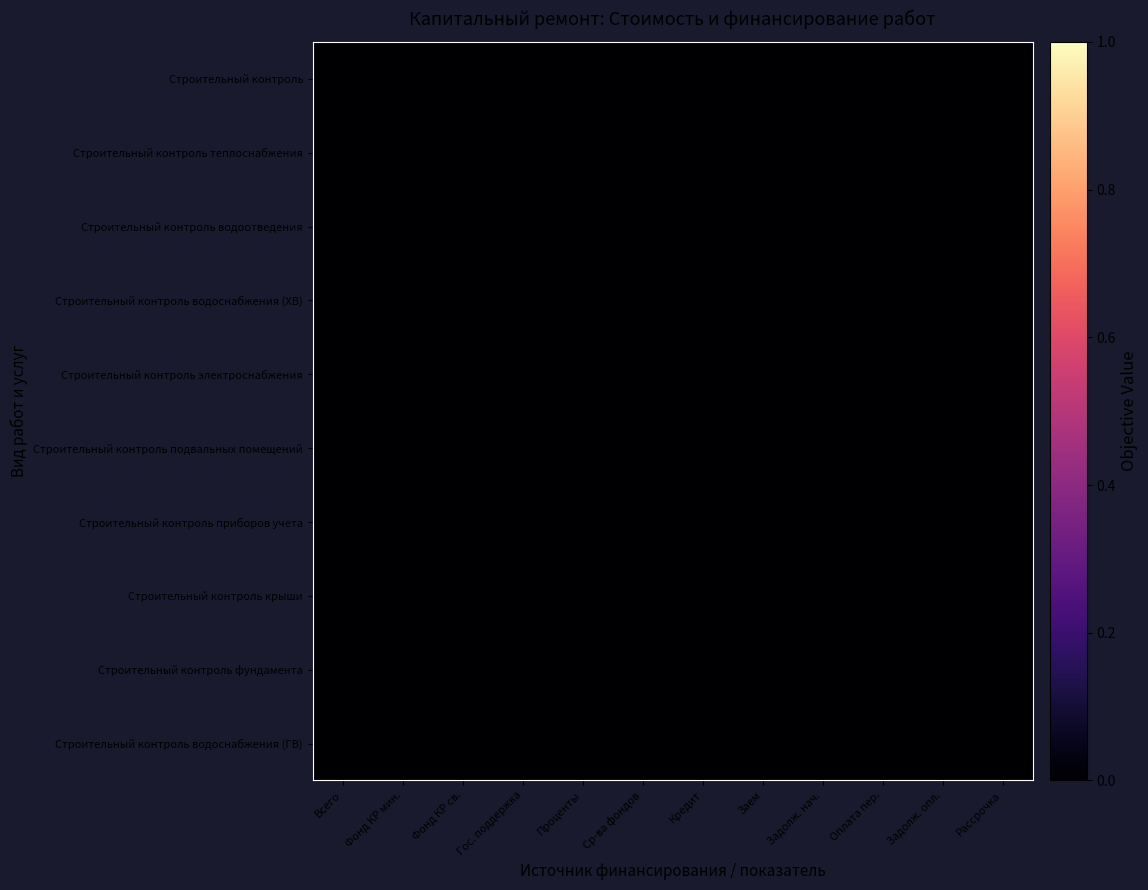

At how many categories does at least one series exceed 0?

12